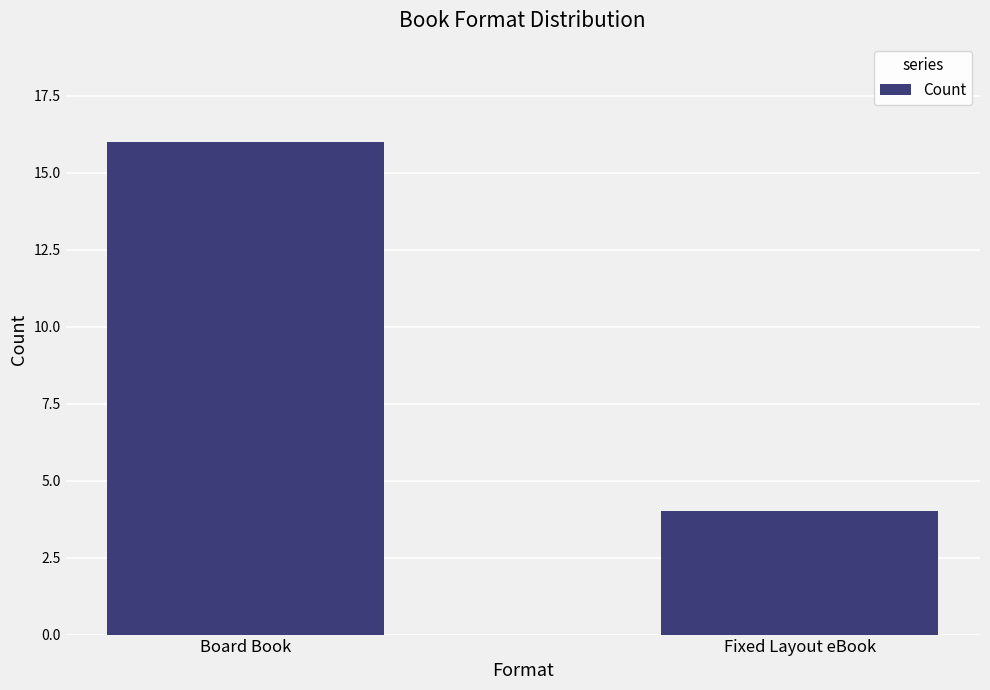

True or false: the data shows 1 at Fixed Layout eBook.

False